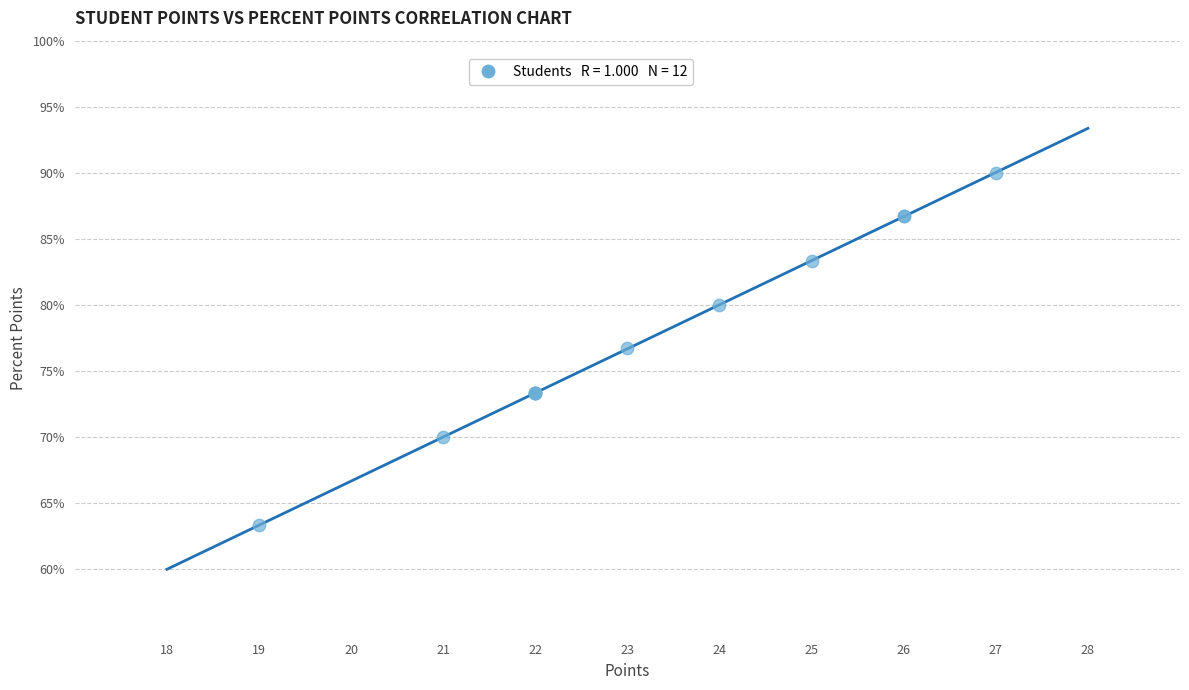

What Y value in the scatter plot is closest to 76?

76.7